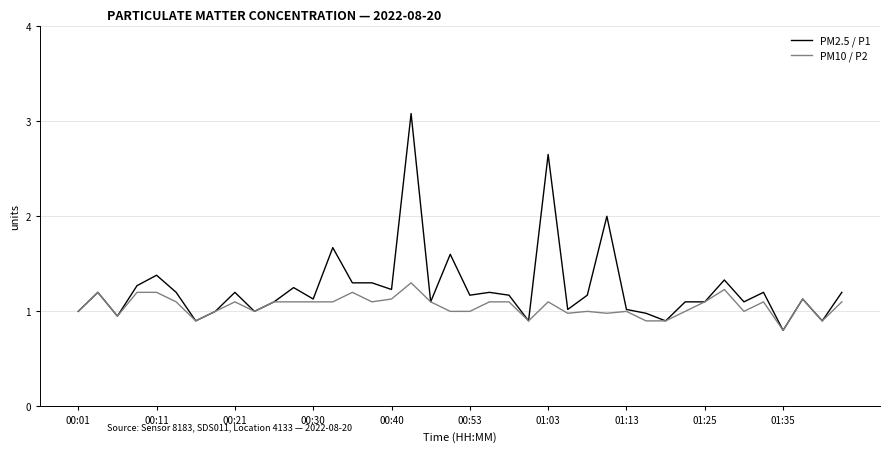

Which series has the largest total across all categories?

PM2.5 / P1